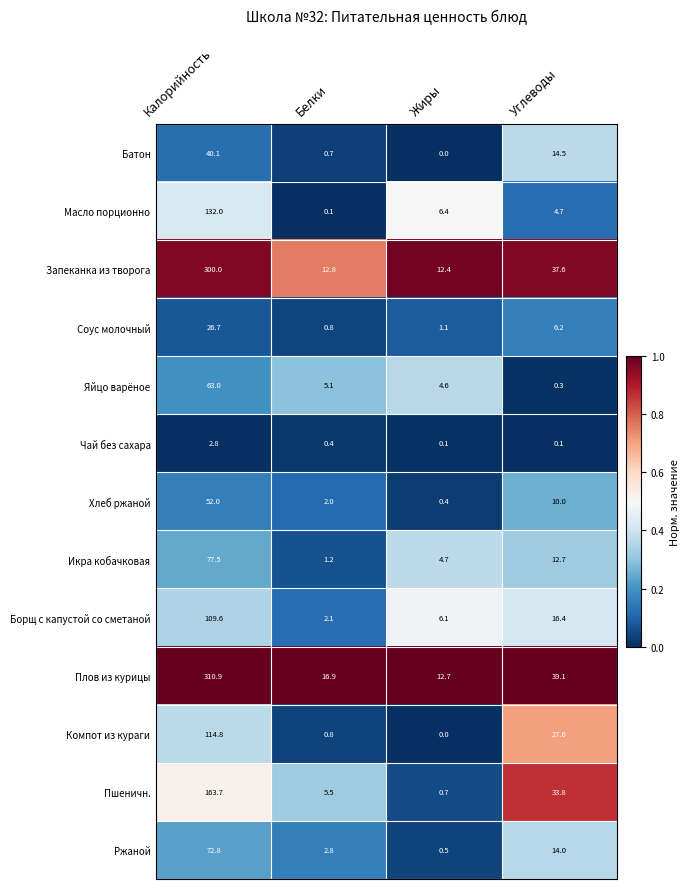

The value of Пшеничн. at Калорийность is 217.3. True or false?

False